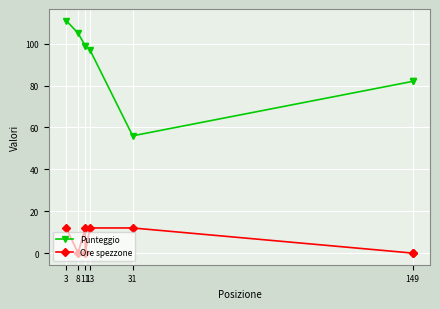

What are all the series names shown in the legend?

Punteggio, Ore spezzone